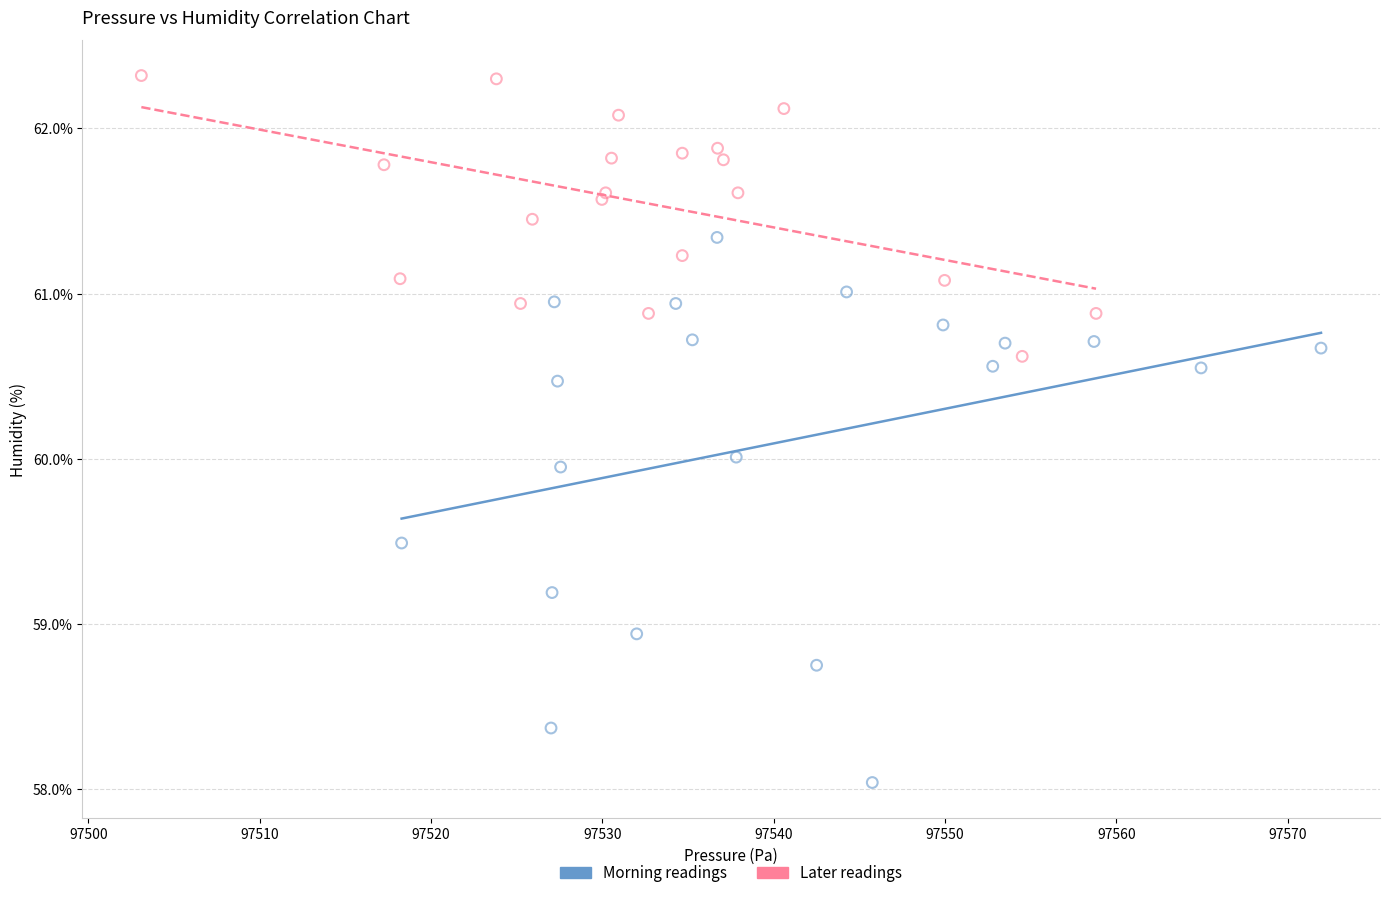

Which series has the largest Y range (max minus min)?

Morning readings